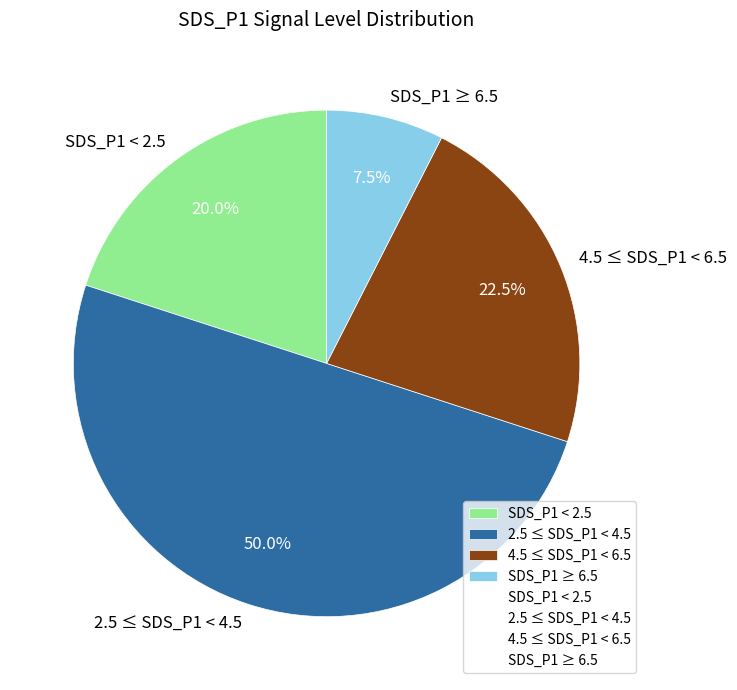

Rank the categories by value from lowest to highest.

SDS_P1 ≥ 6.5, SDS_P1 < 2.5, 4.5 ≤ SDS_P1 < 6.5, 2.5 ≤ SDS_P1 < 4.5